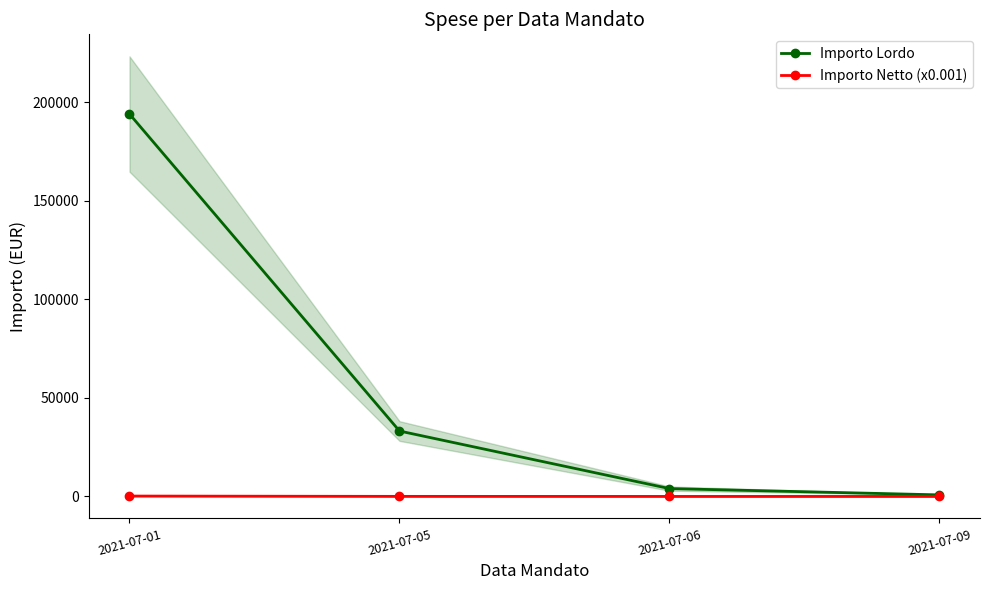

Which category has the highest value across all series?

2021-07-01